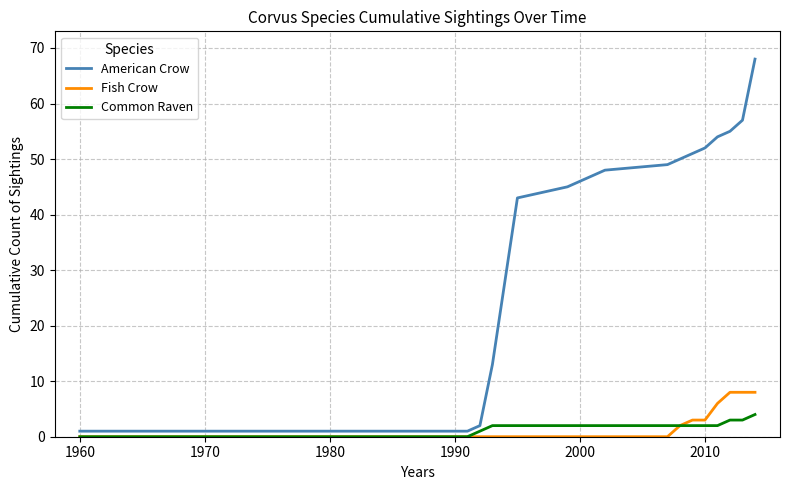

List the series in order of their peak value, highest first.

American Crow, Fish Crow, Common Raven